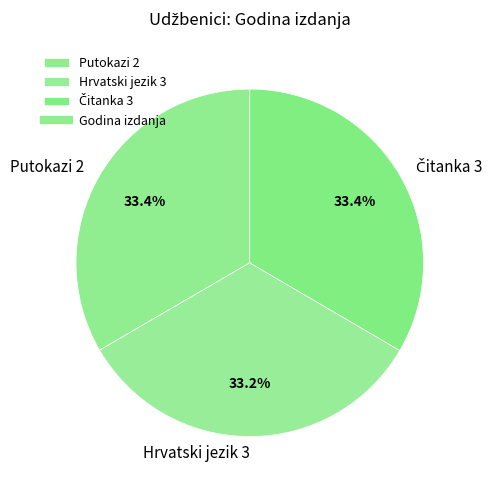

Approximately how many times larger is the value at Hrvatski jezik 3 compared to Putokazi 2?

1.0